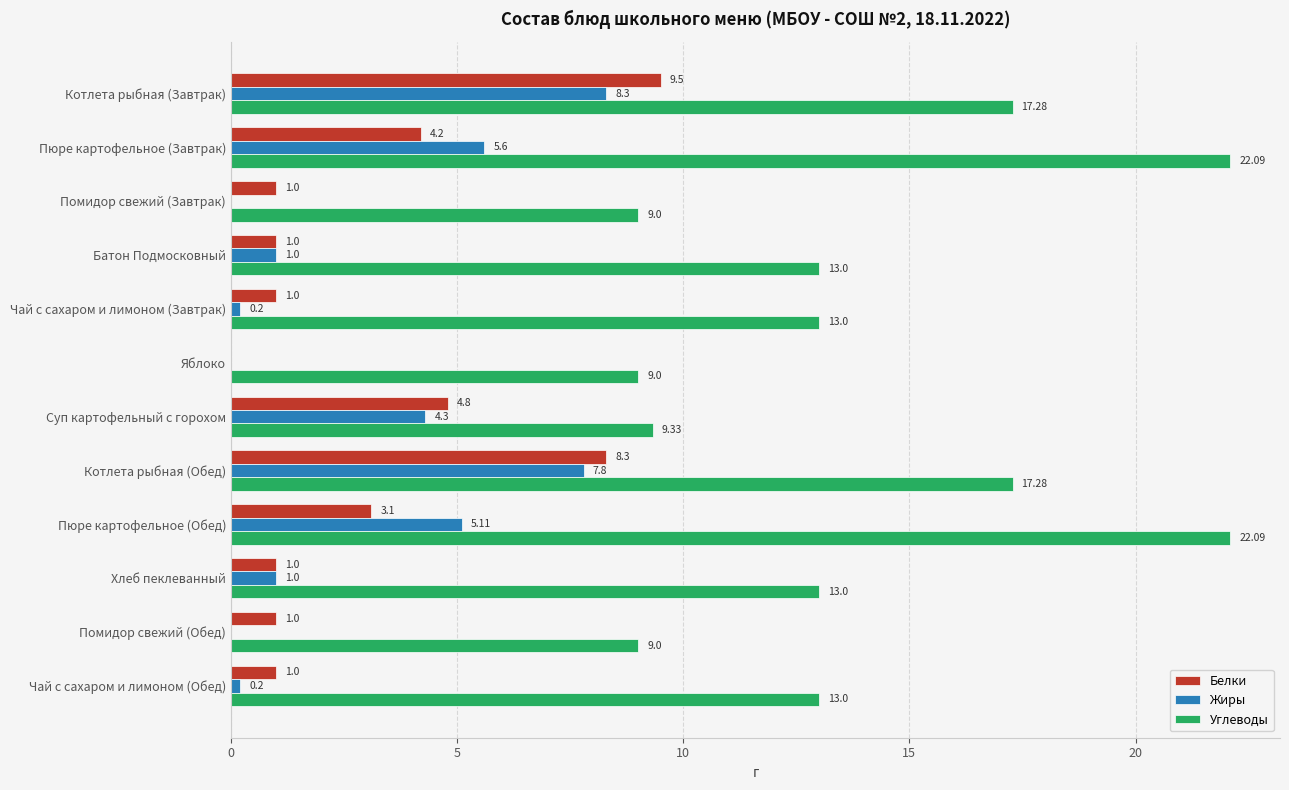

Which series changed the most between Помидор свежий (Завтрак) and Чай с сахаром и лимоном (Завтрак)?

Углеводы